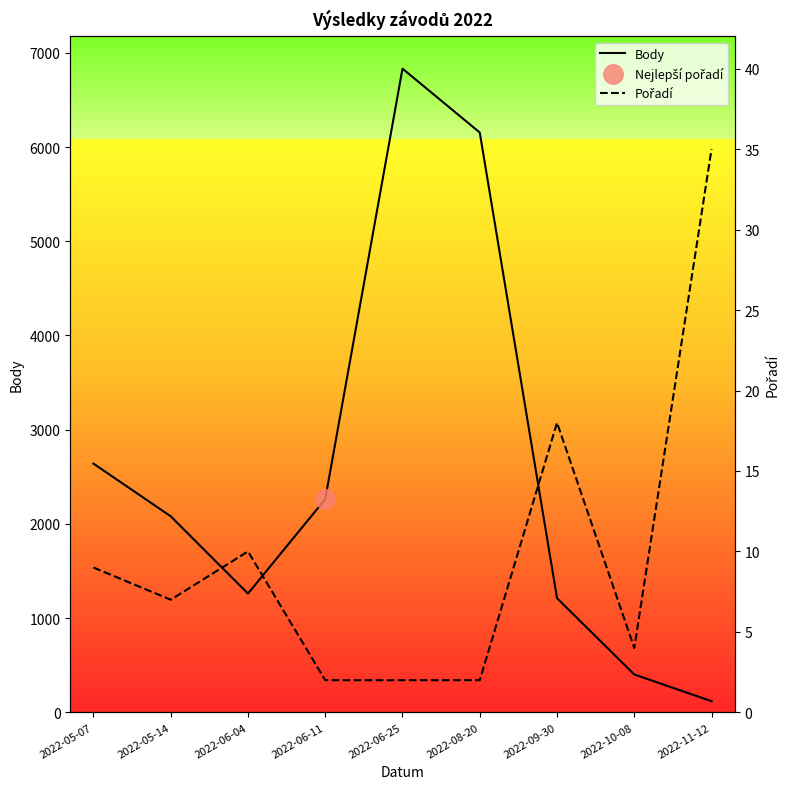

The value of Pořadí at 2022-08-20 is 2. True or false?

True